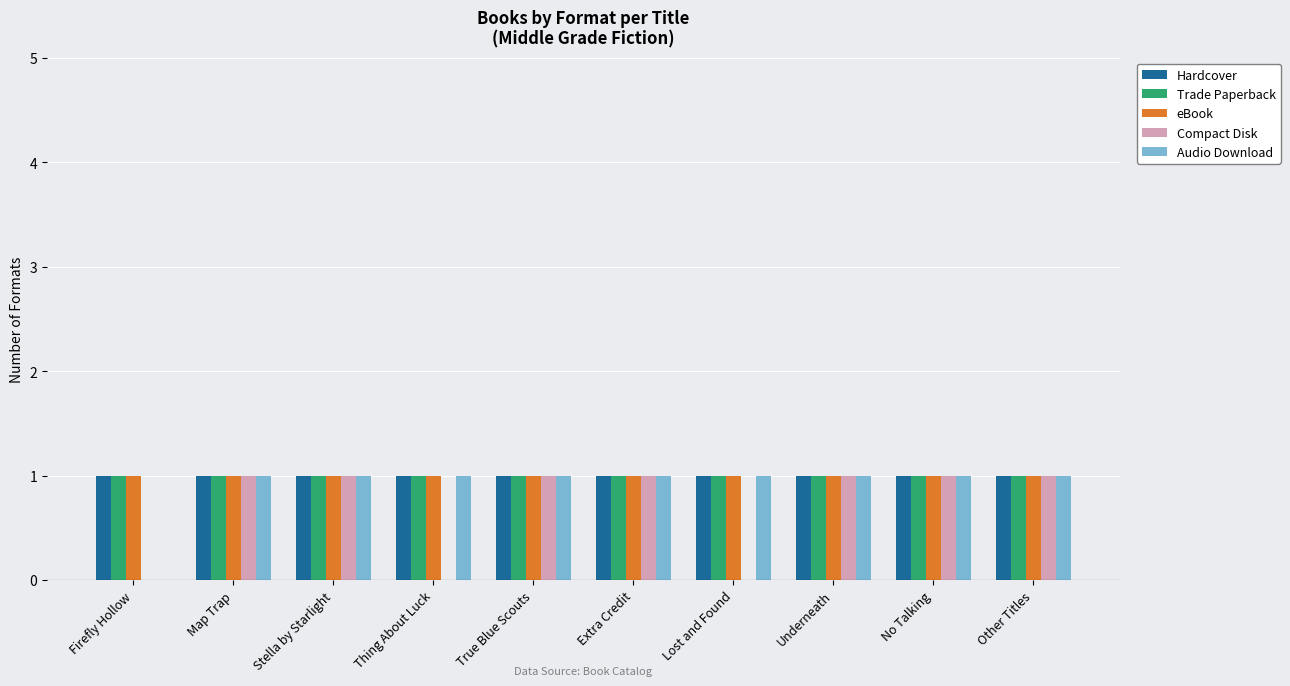

What is the sum of all Trade Paperback values?

10